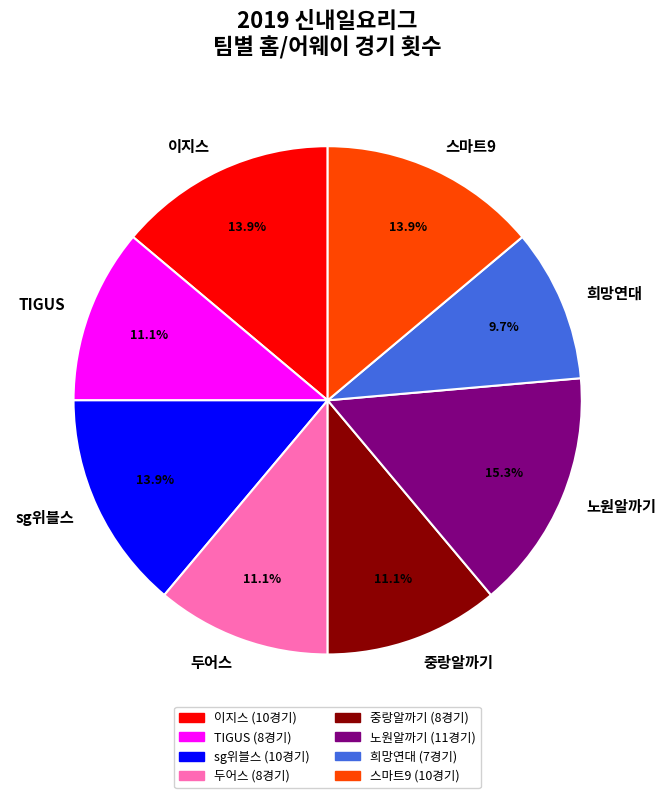

What percentage is the 두어스 slice, to the nearest percent?

11%